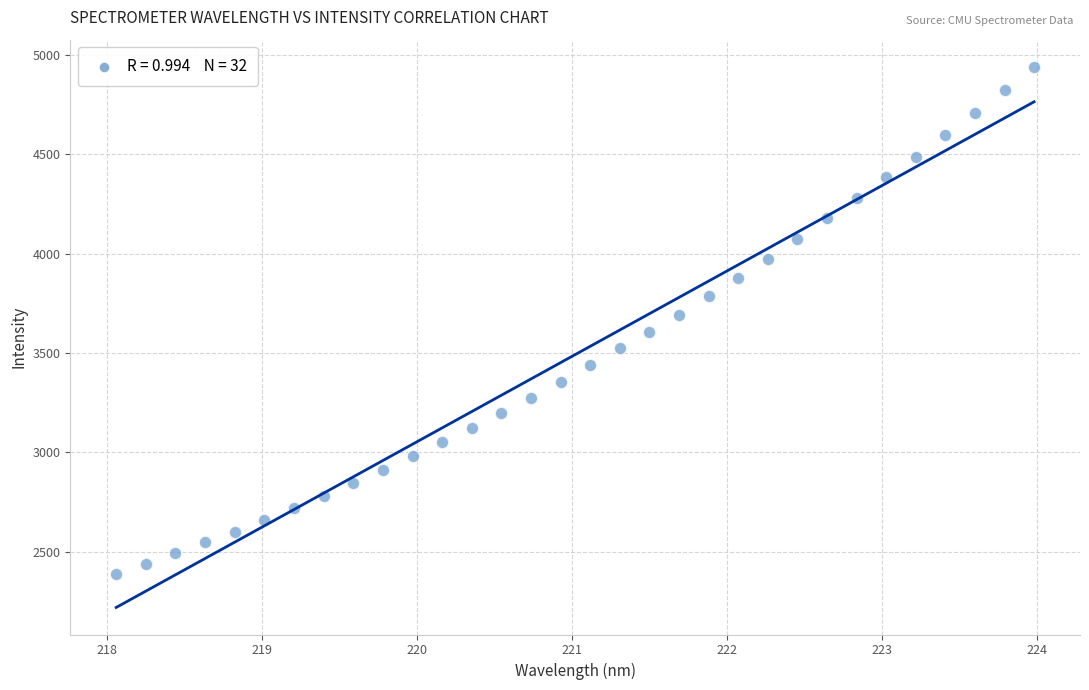

What is the range of Y values (max minus min)?

2549.4